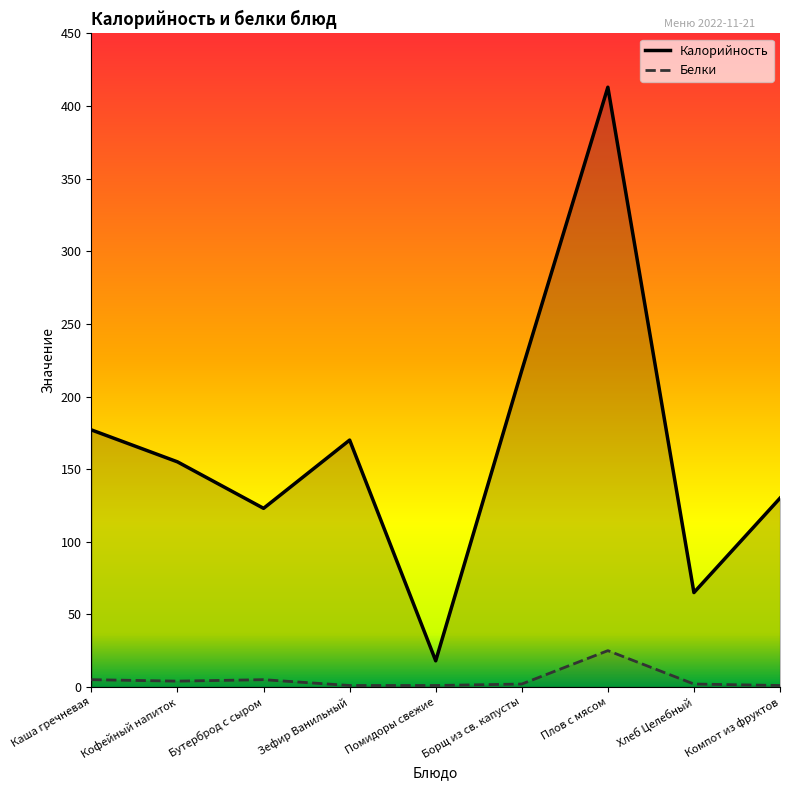

Which series changed the most between Помидоры свежие and Хлеб Целебный?

Калорийность